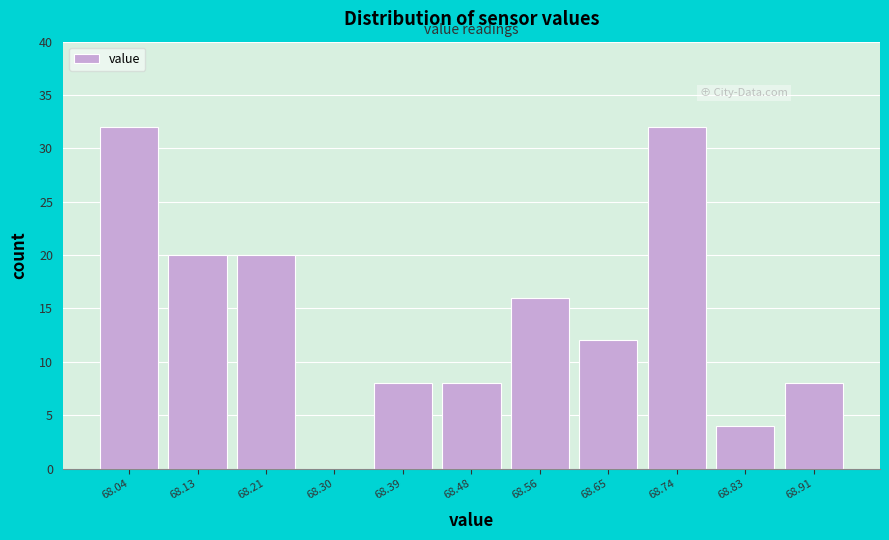

Reading right to left, extract all data points from this chart.

68.91=8	68.83=4	68.74=32	68.65=12	68.56=16	68.48=8	68.39=8	68.30=0	68.21=20	68.13=20	68.04=32